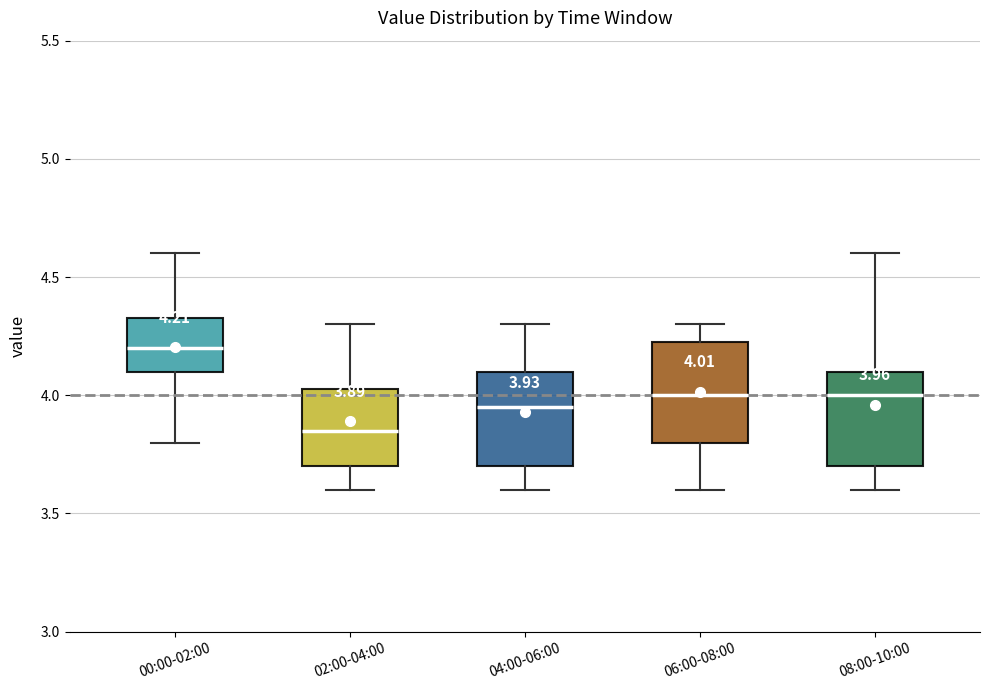

Which box has the highest median line?

00:00-02:00